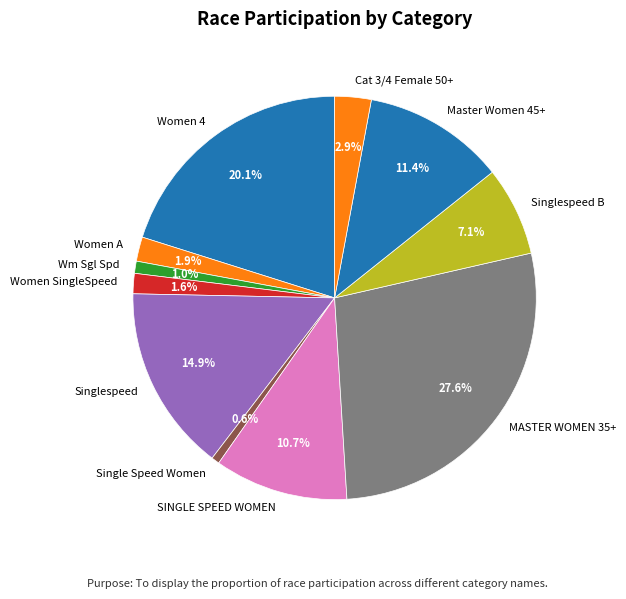

What is the ratio of the value at MASTER WOMEN 35+ to the value at Master Women 45+?

2.4